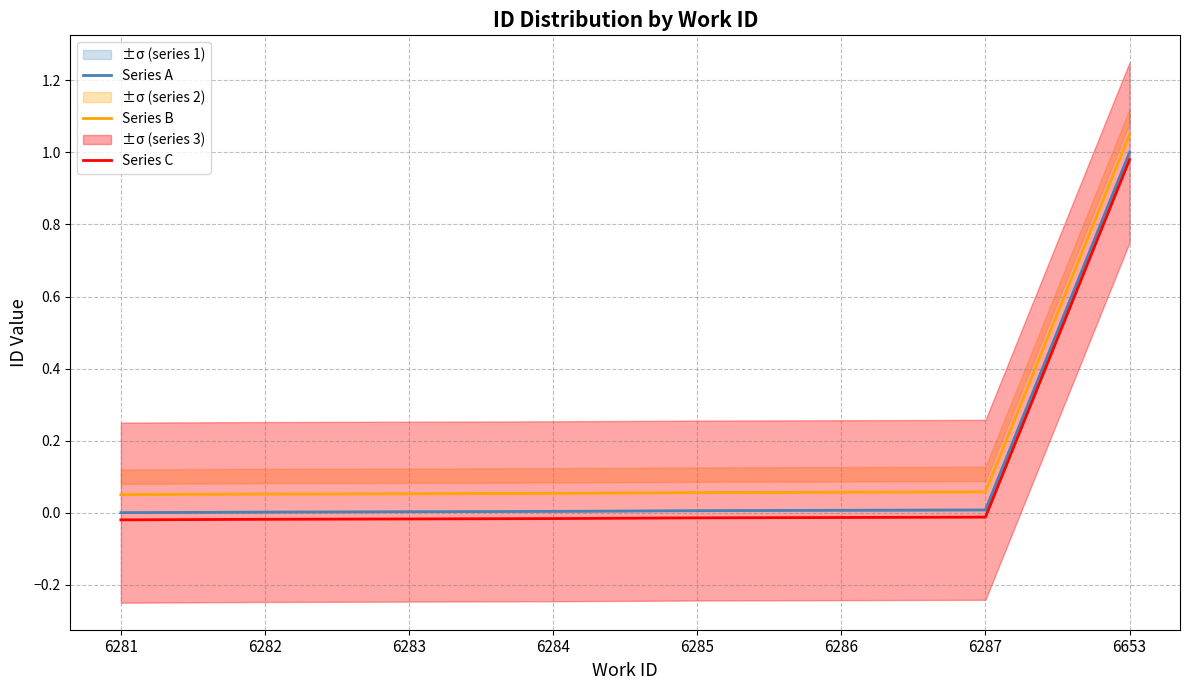

Is the value of Series A at 6653 greater than the value of Series C at 6283?

Yes